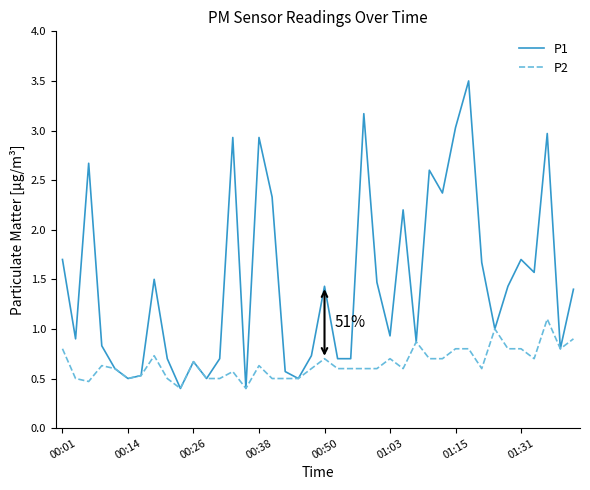

Which series has the largest range (max minus min)?

P1